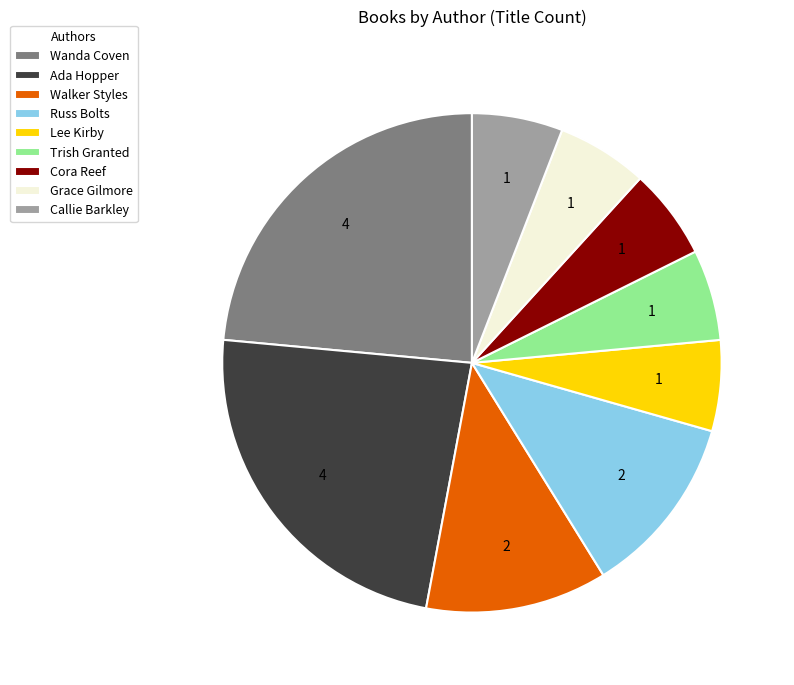

Is it true that Russ Bolts is 3% of the pie?

False